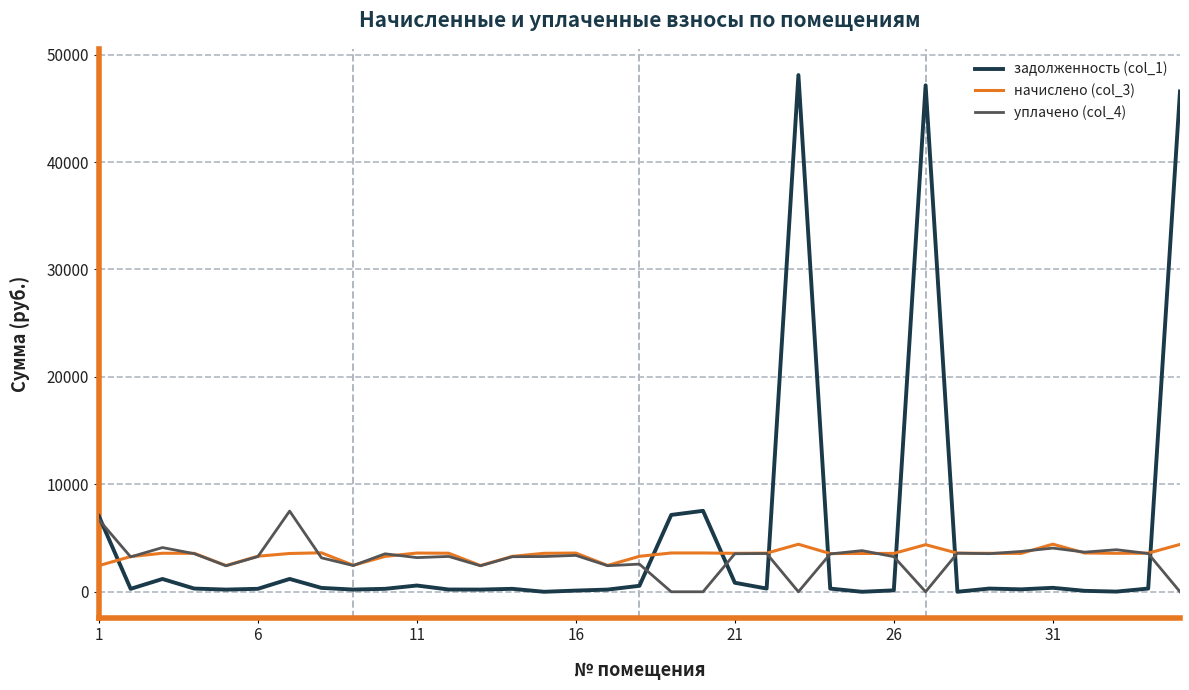

List the series in order of their peak value, highest first.

задолженность (col_1), уплачено (col_4), начислено (col_3)